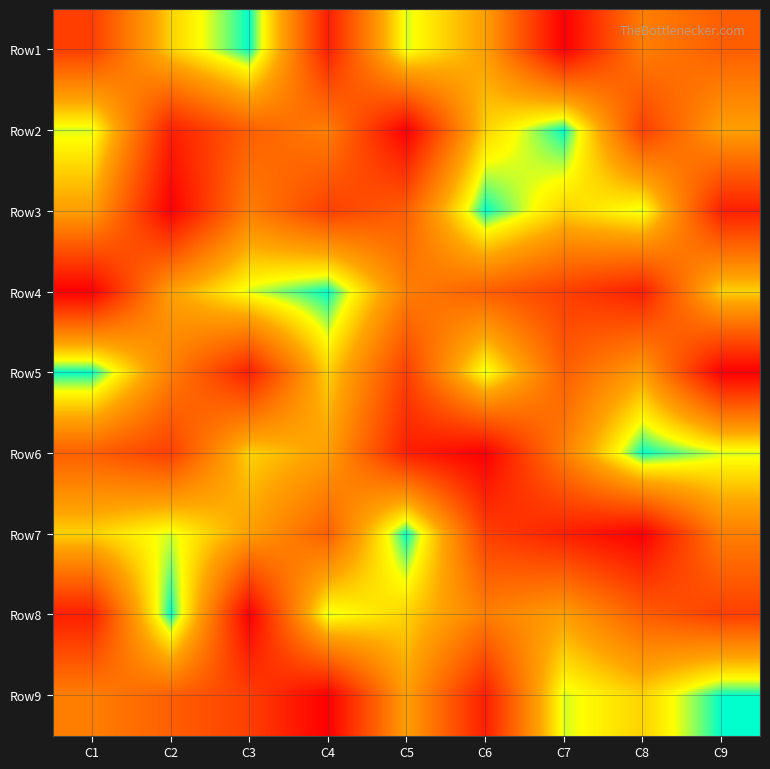

Which category has the lowest value across all series?

C3